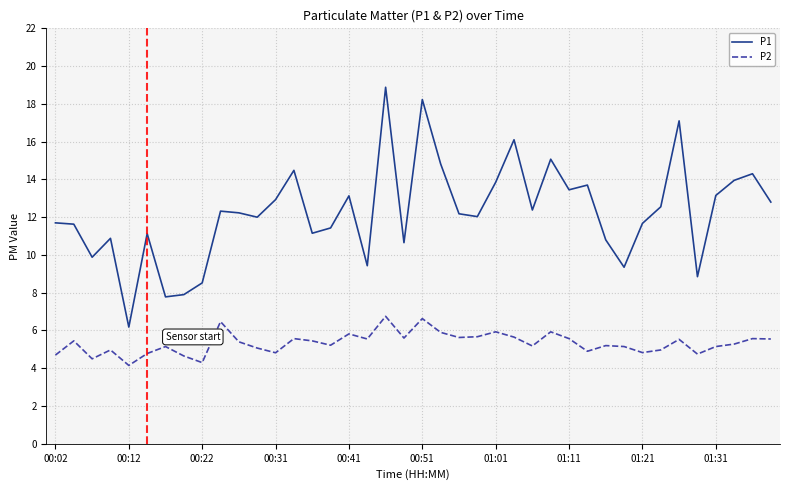

Which series has the widest spread of values?

P1